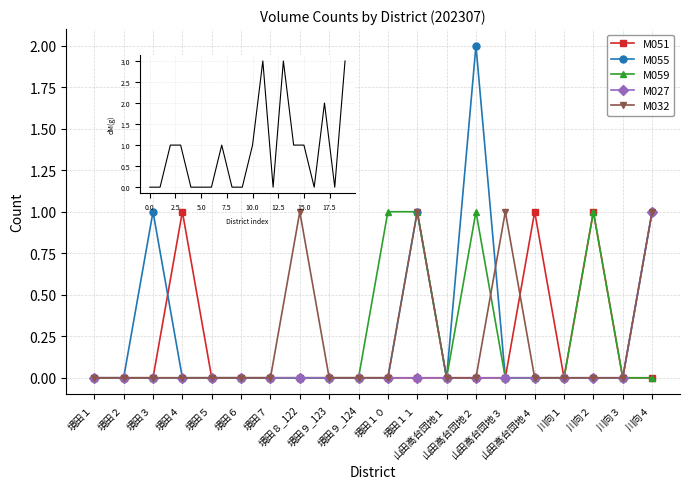

Which series has the widest spread of values?

M055